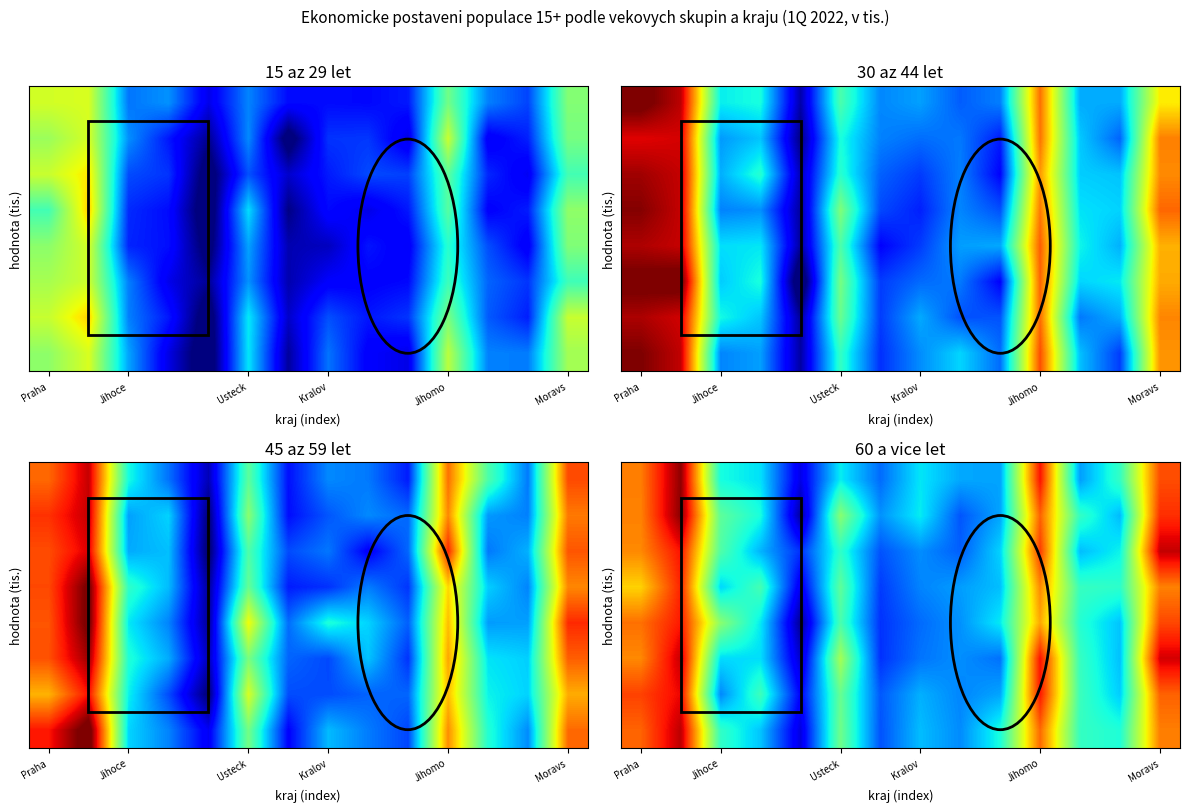

What is the total value across all series at 9?

518.2